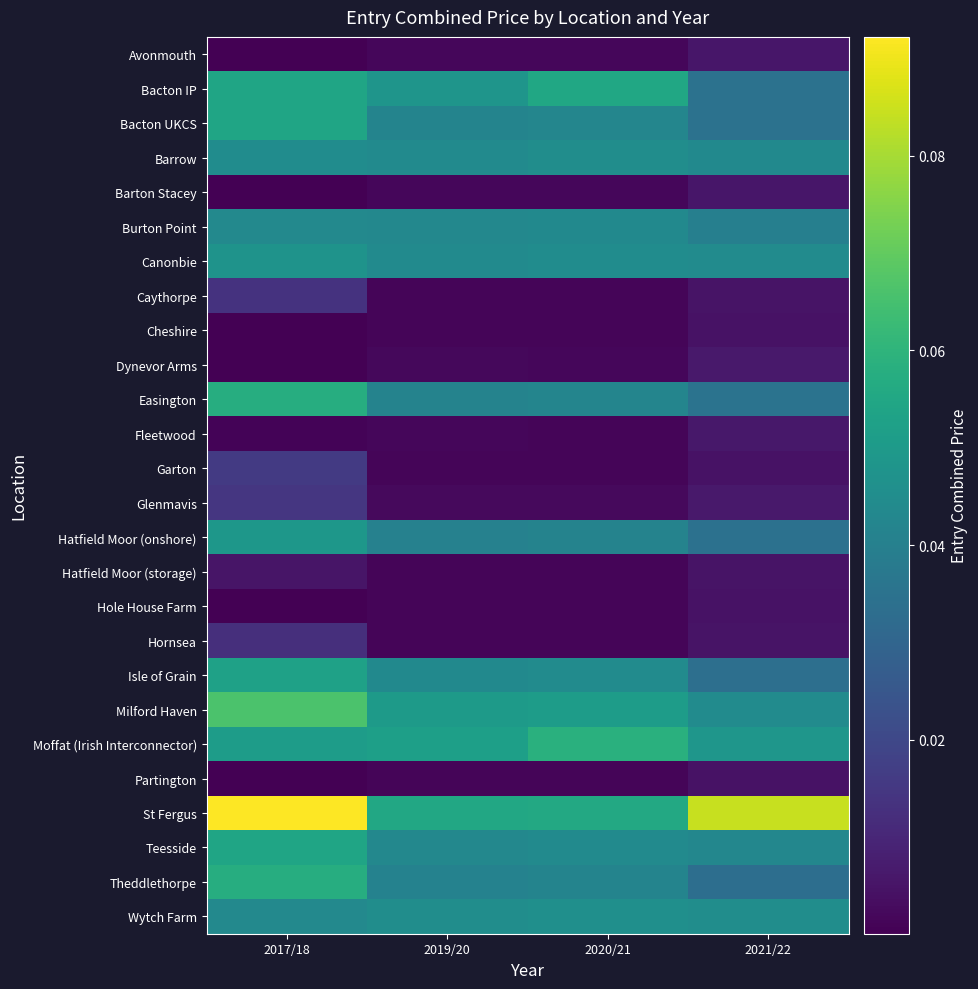

What is the total value across all series at 2020/21?

0.7